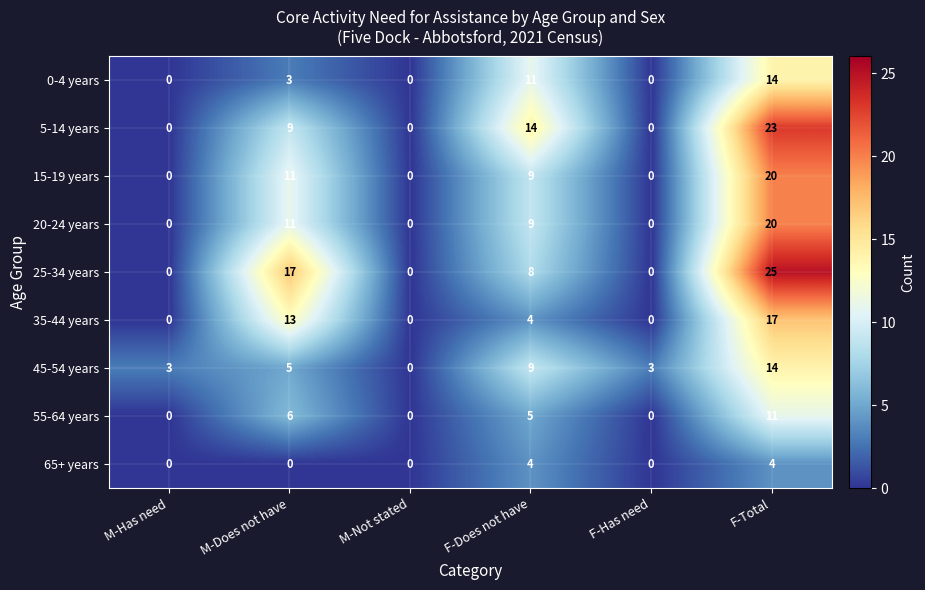

At which category is the sum across all series the highest?

F-Total